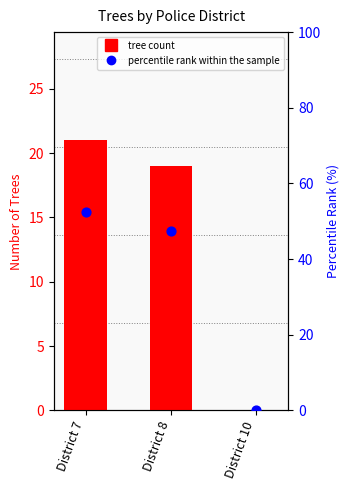

Is the value of percentile rank within the sample at District 8 greater than the value of tree count at District 7?

Yes